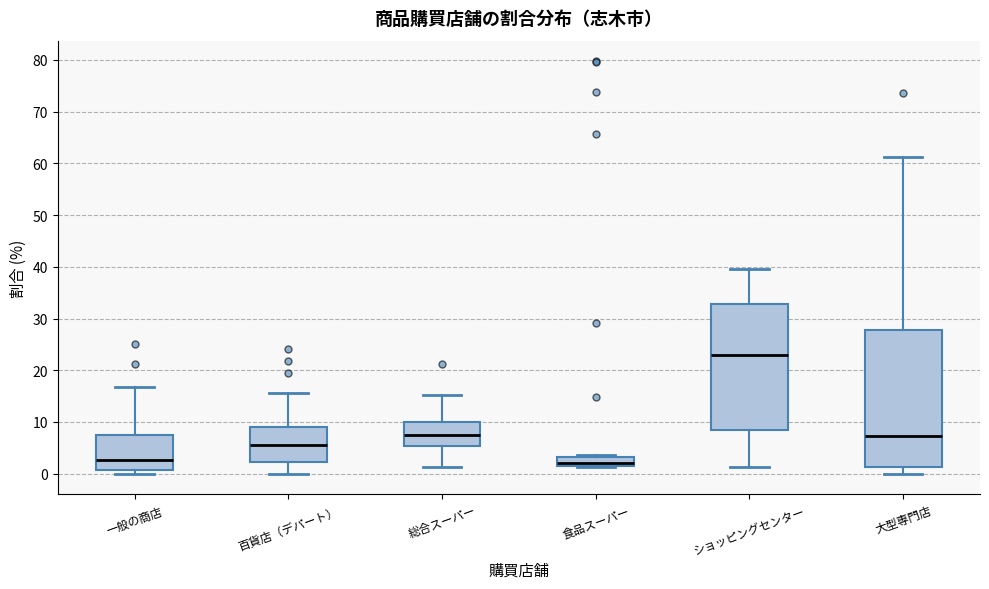

Reading left to right, transcribe this box plot: for each box, give where its median line is, the range the box spans, and where its two whiskers end, as read against the y-axis. The values are not printed on the chart, so give them approximately, as read against the axis.

一般の商店: median 3, box 1 to 8, whiskers 0 to 17
百貨店（デパート）: median 6, box 2 to 9, whiskers 0 to 16
総合スーパー: median 7, box 5 to 10, whiskers 1 to 15
食品スーパー: median 2, box 1 to 3, whiskers 1 to 4
ショッピングセンター: median 23, box 8 to 33, whiskers 1 to 40
大型専門店: median 7, box 1 to 28, whiskers 0 to 61